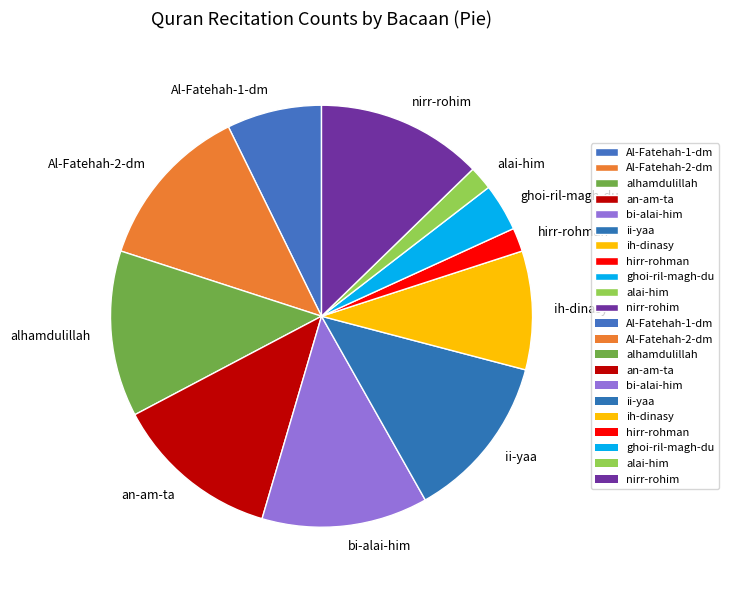

What is the ratio of the value at ih-dinasy to the value at nirr-rohim?

0.7